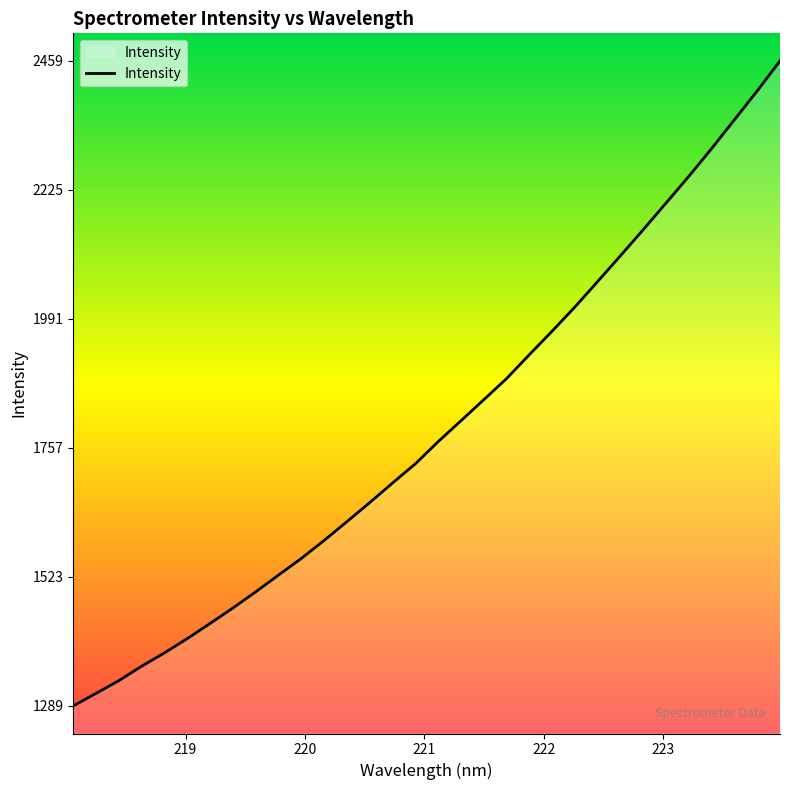

What is the smallest value displayed?

1289.8